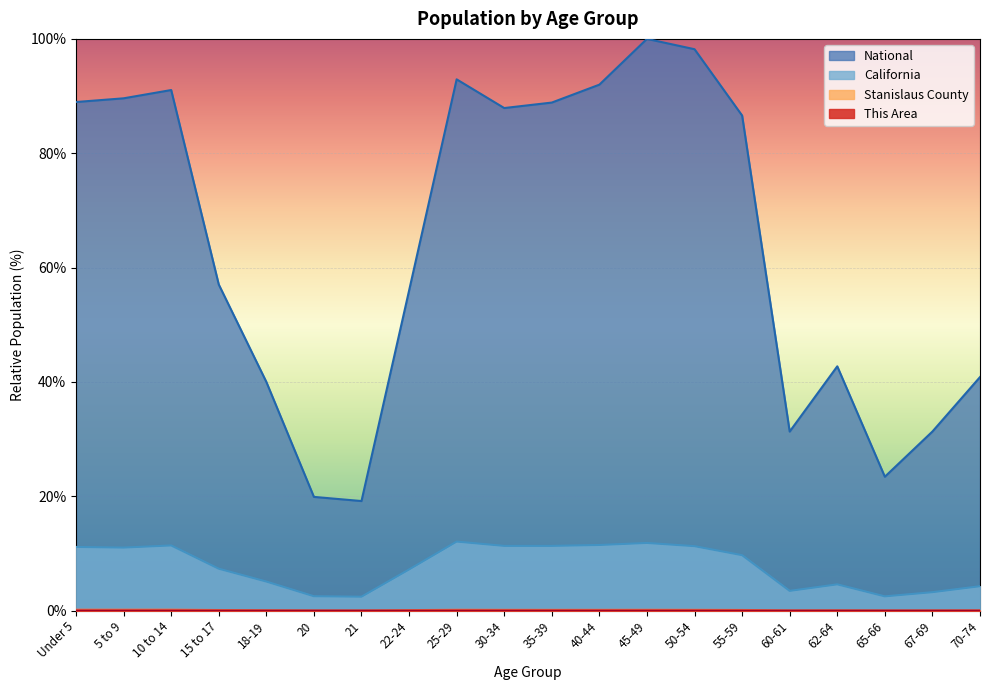

What are all the series names shown in the legend?

This Area, Stanislaus County, California, National